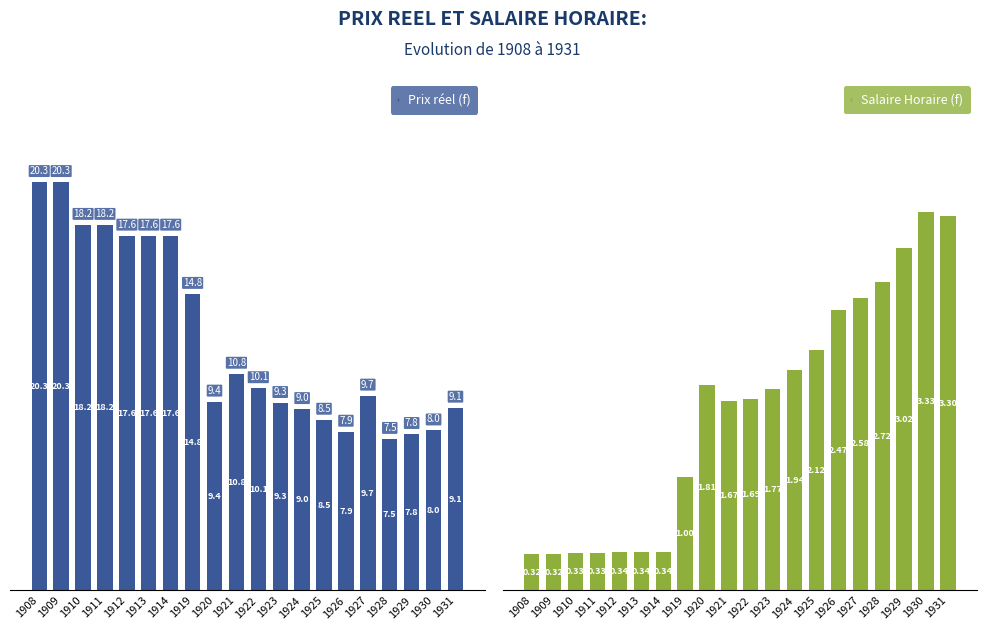

What is the value of the Prix réel bar at the 16th from the left?

9.7